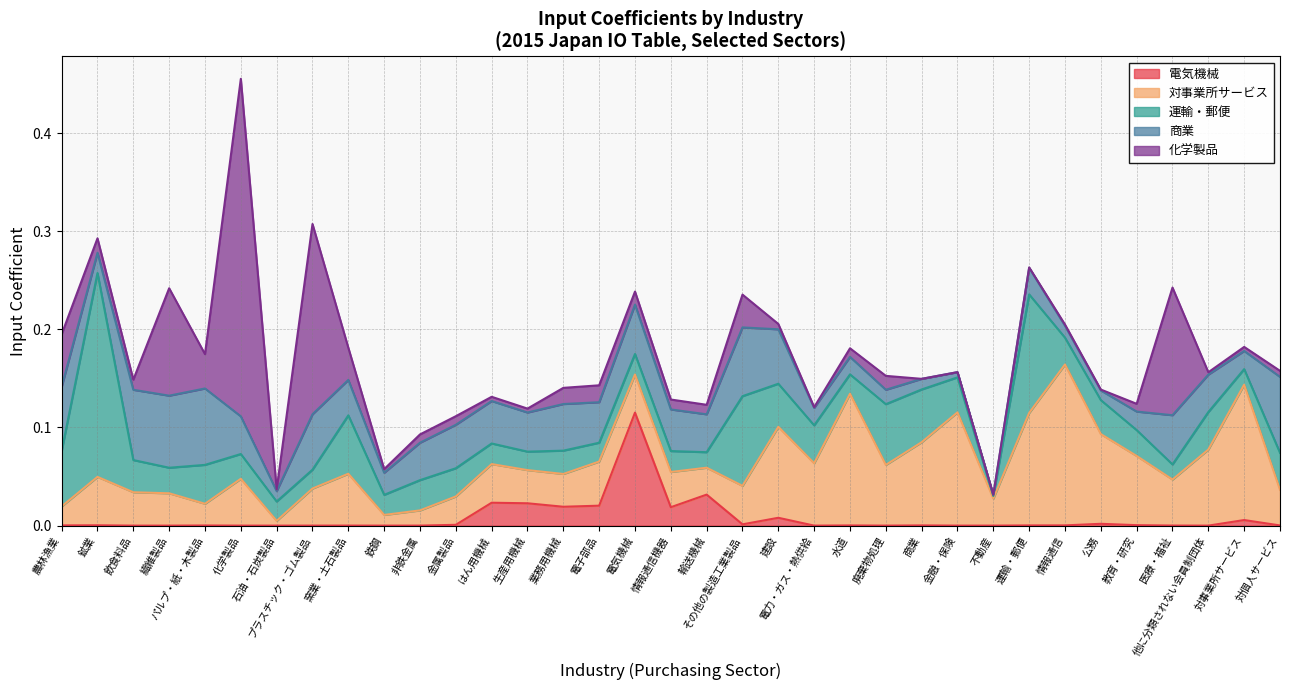

Reading left to right, extract all data points from this chart.

電気機械: 農林漁業=0.0	鉱業=0.0	飲食料品=0.0	繊維製品=0.0	パルプ・紙・木製品=0.0	化学製品=0.0	石油・石炭製品=0.0	プラスチック・ゴム製品=0.0	窯業・土石製品=0.0	鉄鋼=0.0	非鉄金属=0.0	金属製品=0.0	はん用機械=0.0	生産用機械=0.0	業務用機械=0.0	電子部品=0.0	電気機械=0.1	情報通信機器=0.0	輸送機械=0.0	その他の製造工業製品=0.0	建設=0.0	電力・ガス・熱供給=0.0	水道=0.0	廃棄物処理=0.0	商業=0.0	金融・保険=0.0	不動産=0.0	運輸・郵便=0.0	情報通信=0.0	公務=0.0	教育・研究=0.0	医療・福祉=0.0	他に分類されない会員制団体=0.0	対事業所サービス=0.0	対個人サービス=0.0
対事業所サービス: 農林漁業=0.0	鉱業=0.0	飲食料品=0.0	繊維製品=0.0	パルプ・紙・木製品=0.0	化学製品=0.0	石油・石炭製品=0.0	プラスチック・ゴム製品=0.0	窯業・土石製品=0.1	鉄鋼=0.0	非鉄金属=0.0	金属製品=0.0	はん用機械=0.0	生産用機械=0.0	業務用機械=0.0	電子部品=0.0	電気機械=0.0	情報通信機器=0.0	輸送機械=0.0	その他の製造工業製品=0.0	建設=0.1	電力・ガス・熱供給=0.1	水道=0.1	廃棄物処理=0.1	商業=0.1	金融・保険=0.1	不動産=0.0	運輸・郵便=0.1	情報通信=0.2	公務=0.1	教育・研究=0.1	医療・福祉=0.0	他に分類されない会員制団体=0.1	対事業所サービス=0.1	対個人サービス=0.0
運輸・郵便: 農林漁業=0.1	鉱業=0.2	飲食料品=0.0	繊維製品=0.0	パルプ・紙・木製品=0.0	化学製品=0.0	石油・石炭製品=0.0	プラスチック・ゴム製品=0.0	窯業・土石製品=0.1	鉄鋼=0.0	非鉄金属=0.0	金属製品=0.0	はん用機械=0.0	生産用機械=0.0	業務用機械=0.0	電子部品=0.0	電気機械=0.0	情報通信機器=0.0	輸送機械=0.0	その他の製造工業製品=0.1	建設=0.0	電力・ガス・熱供給=0.0	水道=0.0	廃棄物処理=0.1	商業=0.1	金融・保険=0.0	不動産=0.0	運輸・郵便=0.1	情報通信=0.0	公務=0.0	教育・研究=0.0	医療・福祉=0.0	他に分類されない会員制団体=0.0	対事業所サービス=0.0	対個人サービス=0.0
商業: 農林漁業=0.1	鉱業=0.0	飲食料品=0.1	繊維製品=0.1	パルプ・紙・木製品=0.1	化学製品=0.0	石油・石炭製品=0.0	プラスチック・ゴム製品=0.1	窯業・土石製品=0.0	鉄鋼=0.0	非鉄金属=0.0	金属製品=0.0	はん用機械=0.0	生産用機械=0.0	業務用機械=0.0	電子部品=0.0	電気機械=0.1	情報通信機器=0.0	輸送機械=0.0	その他の製造工業製品=0.1	建設=0.1	電力・ガス・熱供給=0.0	水道=0.0	廃棄物処理=0.0	商業=0.0	金融・保険=0.0	不動産=0.0	運輸・郵便=0.0	情報通信=0.0	公務=0.0	教育・研究=0.0	医療・福祉=0.1	他に分類されない会員制団体=0.0	対事業所サービス=0.0	対個人サービス=0.1
化学製品: 農林漁業=0.1	鉱業=0.0	飲食料品=0.0	繊維製品=0.1	パルプ・紙・木製品=0.0	化学製品=0.3	石油・石炭製品=0.0	プラスチック・ゴム製品=0.2	窯業・土石製品=0.0	鉄鋼=0.0	非鉄金属=0.0	金属製品=0.0	はん用機械=0.0	生産用機械=0.0	業務用機械=0.0	電子部品=0.0	電気機械=0.0	情報通信機器=0.0	輸送機械=0.0	その他の製造工業製品=0.0	建設=0.0	電力・ガス・熱供給=0.0	水道=0.0	廃棄物処理=0.0	商業=0.0	金融・保険=0.0	不動産=0.0	運輸・郵便=0.0	情報通信=0.0	公務=0.0	教育・研究=0.0	医療・福祉=0.1	他に分類されない会員制団体=0.0	対事業所サービス=0.0	対個人サービス=0.0